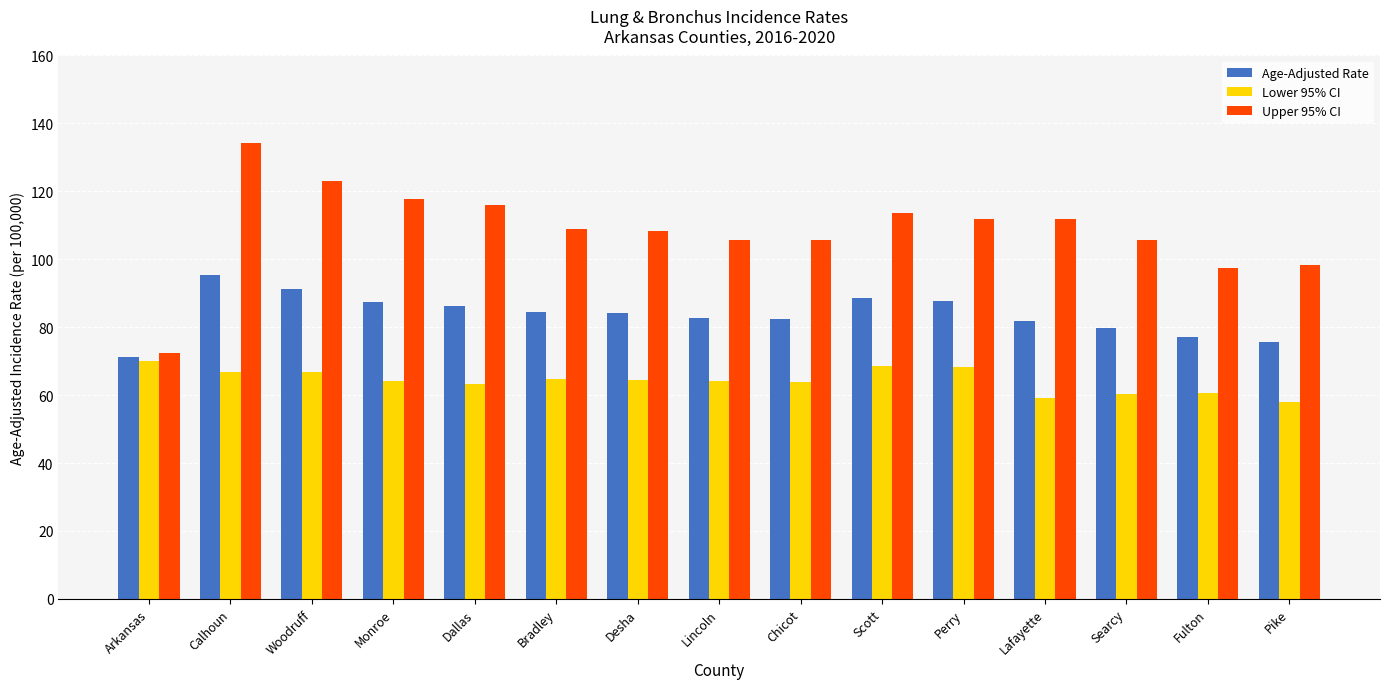

What is the average value of the Age-Adjusted Rate series?

83.7